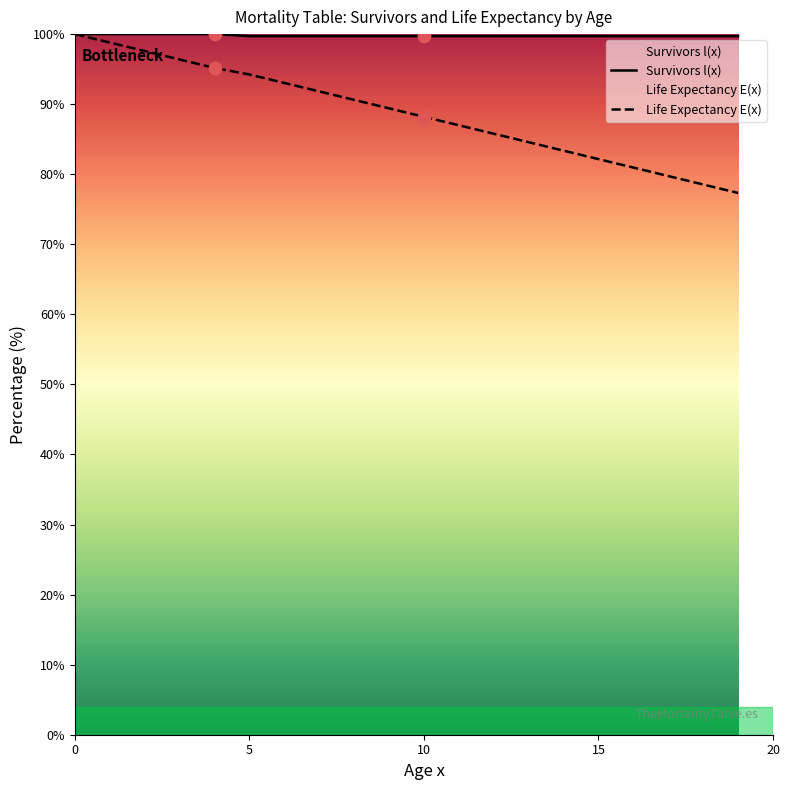

Which series has the largest total across all categories?

Survivors l(x)